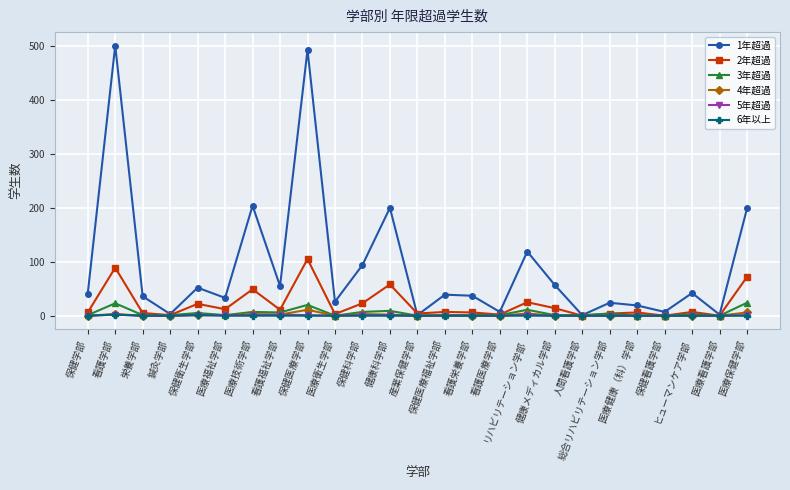

Is it true that 6年以上 equals 0 at 保健学部?

True